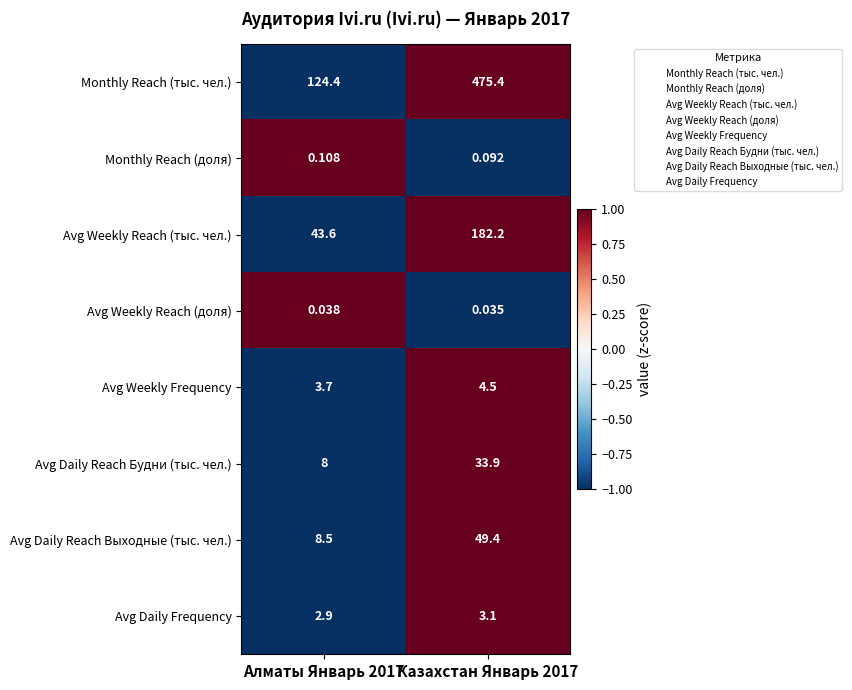

Which series has the largest range (max minus min)?

Monthly Reach (тыс. чел.)